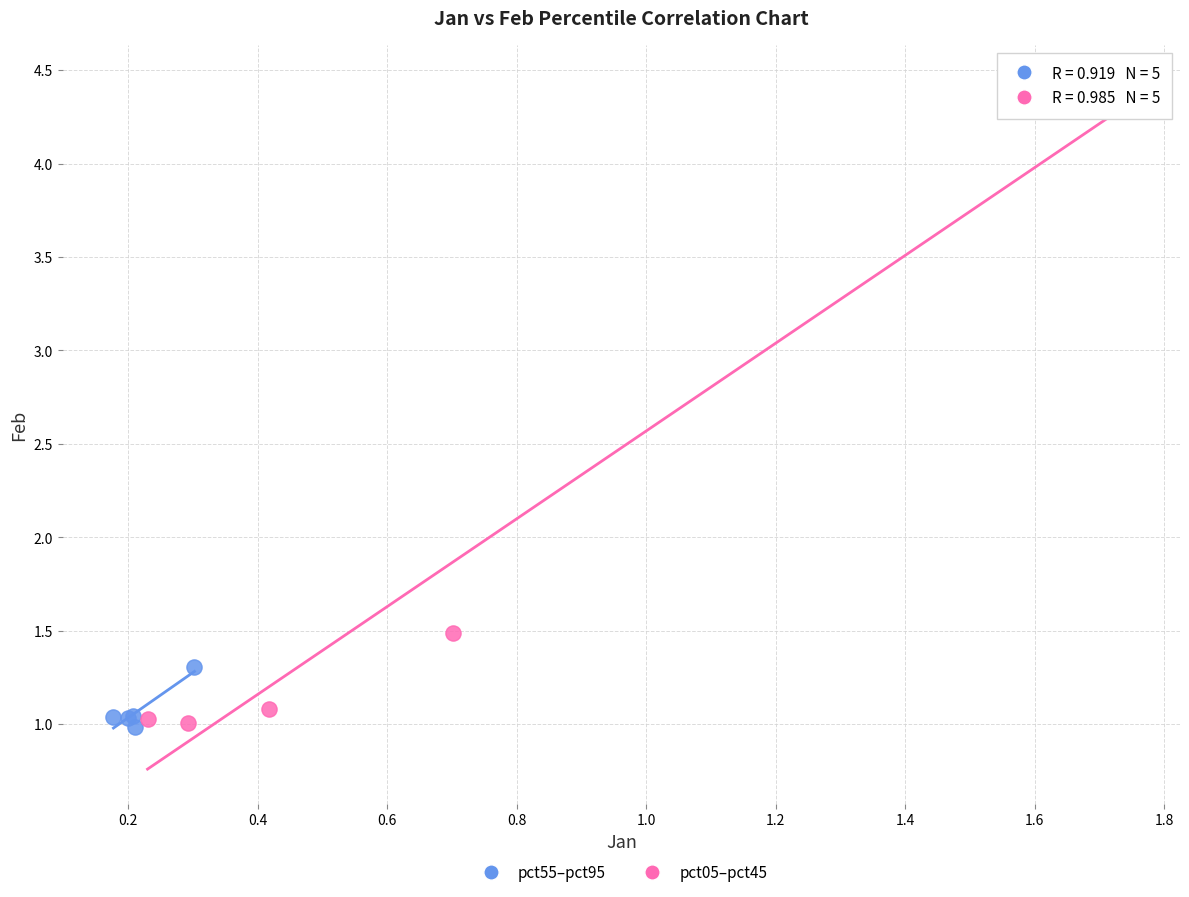

What are all the series names shown in the legend?

pct55–pct95, pct05–pct45